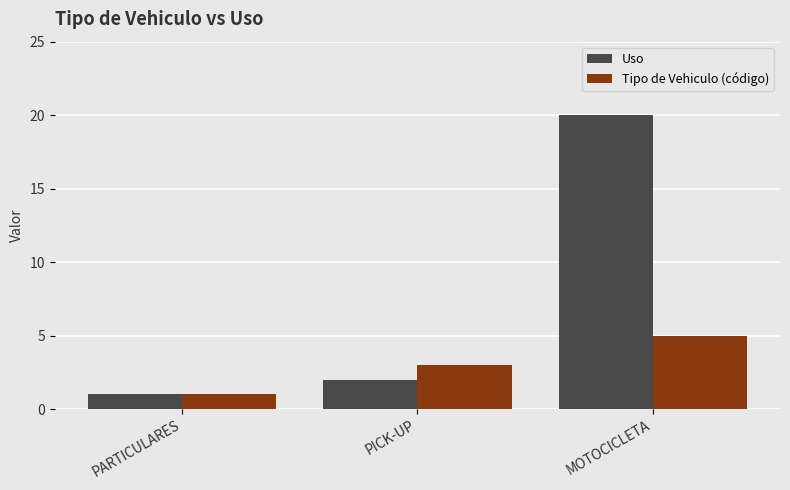

Rank the categories by Tipo de Vehiculo (código) value from lowest to highest.

PARTICULARES, PICK-UP, MOTOCICLETA